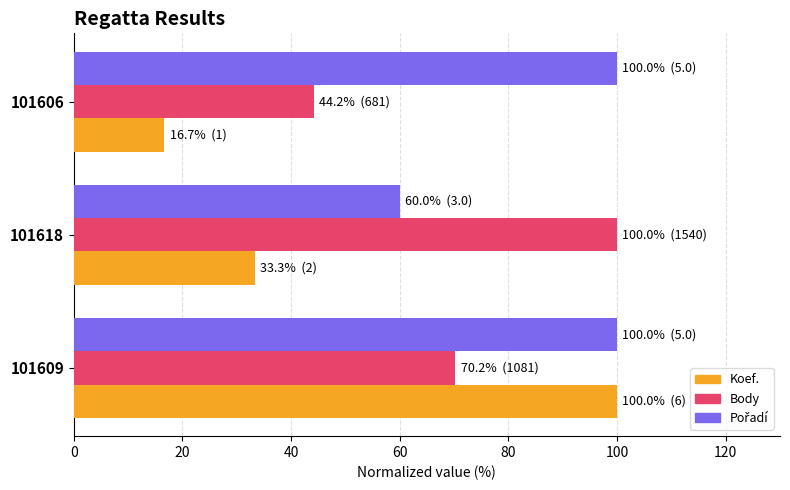

What is the minimum value for Body?

44.2